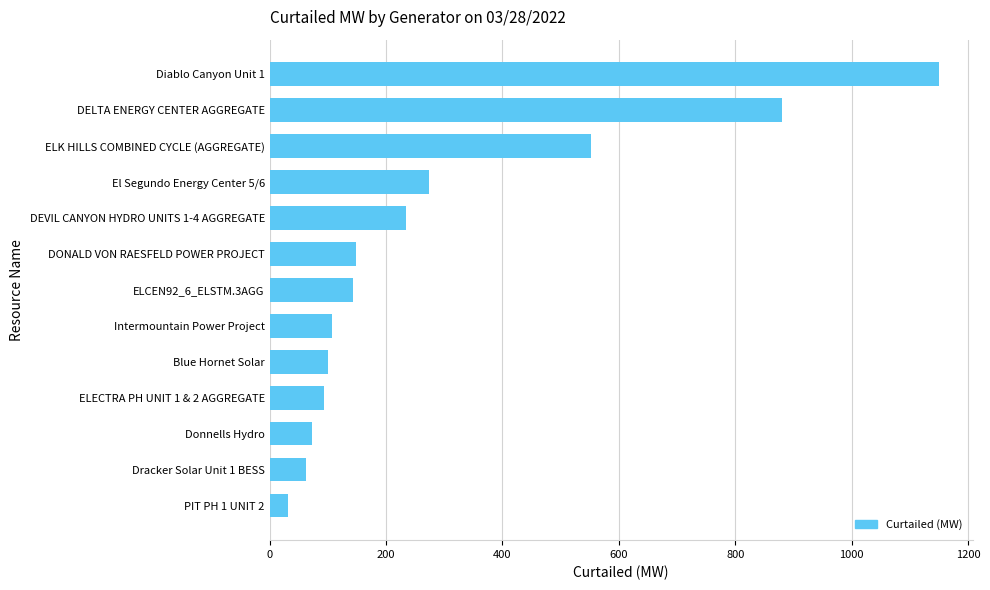

Which label corresponds to the largest value in the chart?

Diablo Canyon Unit 1